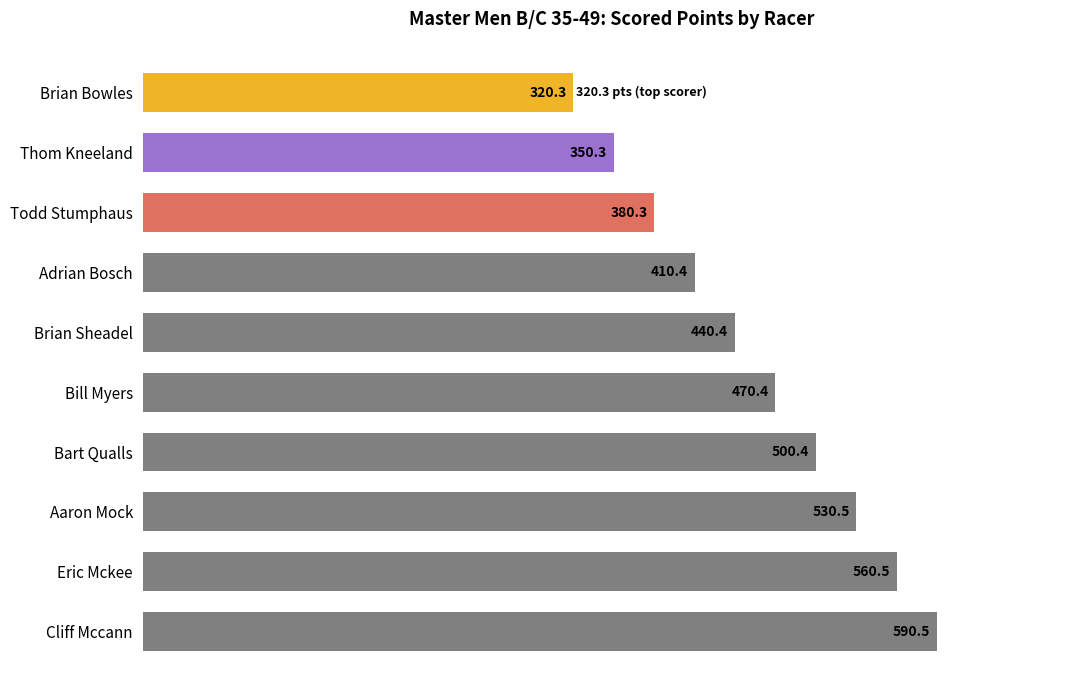

What is the change in value from Bill Myers to Brian Bowles?

-150.1